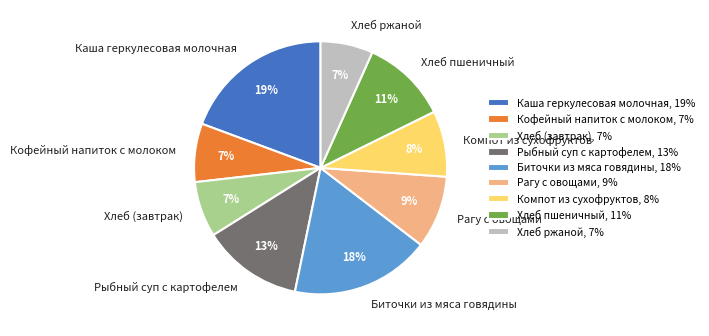

Between Компот из сухофруктов and Хлеб ржаной, which is larger?

Компот из сухофруктов